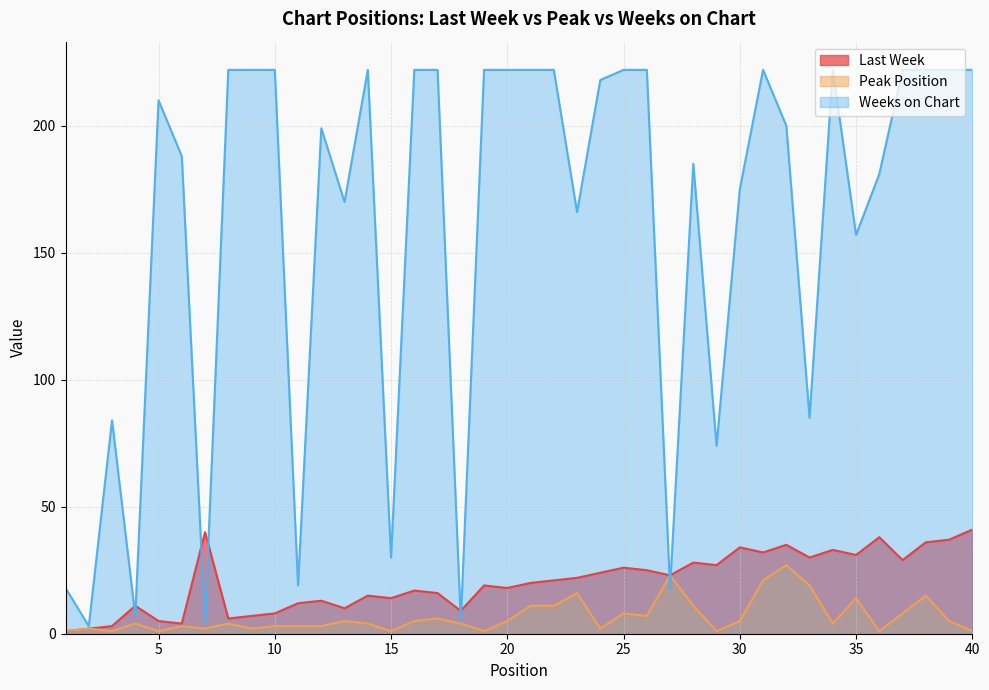

Which has a higher value, 24 or 15?

24